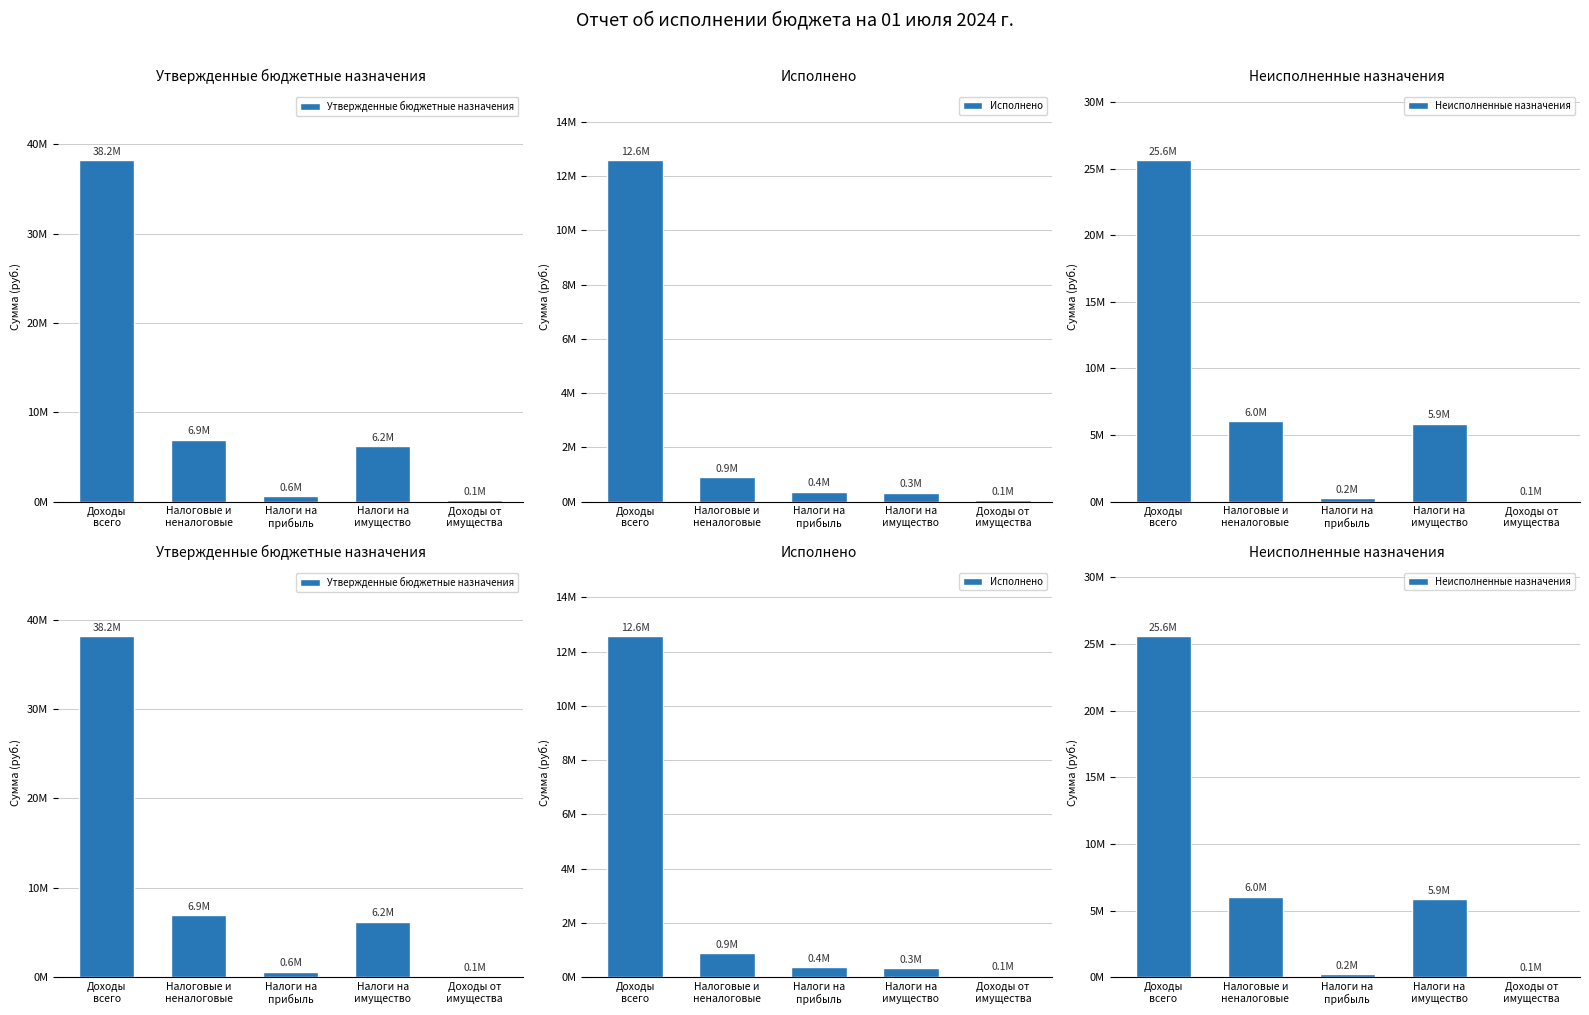

What is the greatest value displayed?

38186500.0